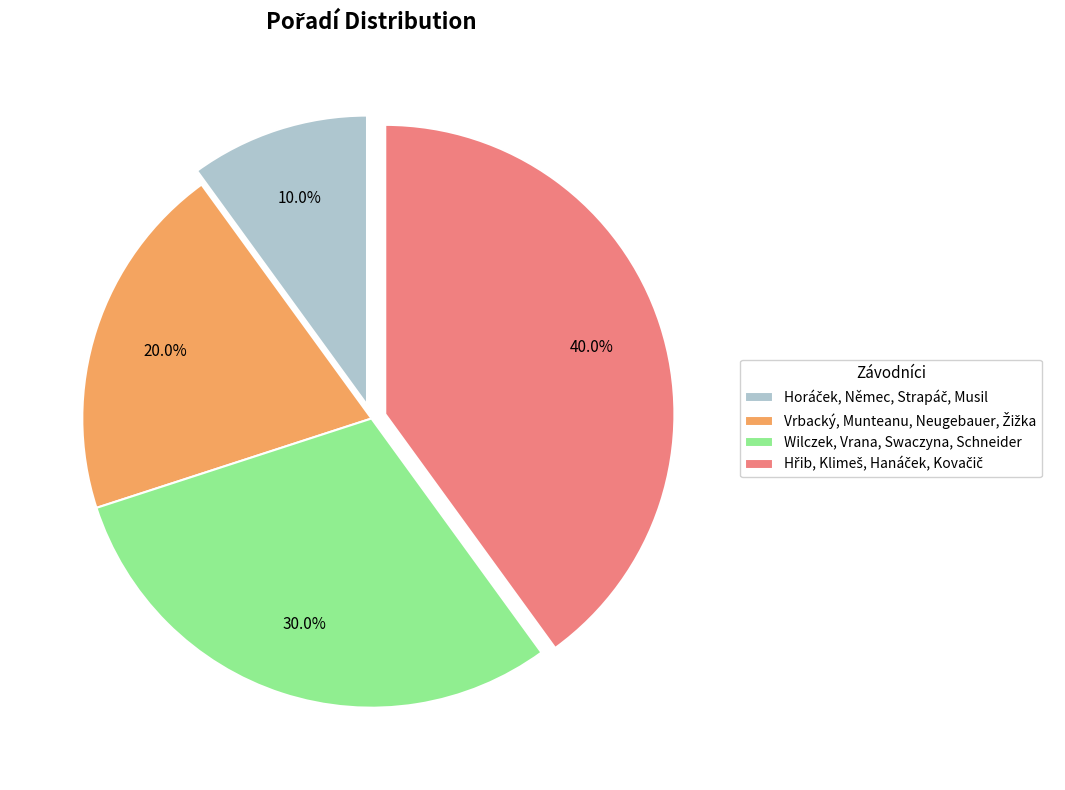

How many segments does this pie chart have?

4